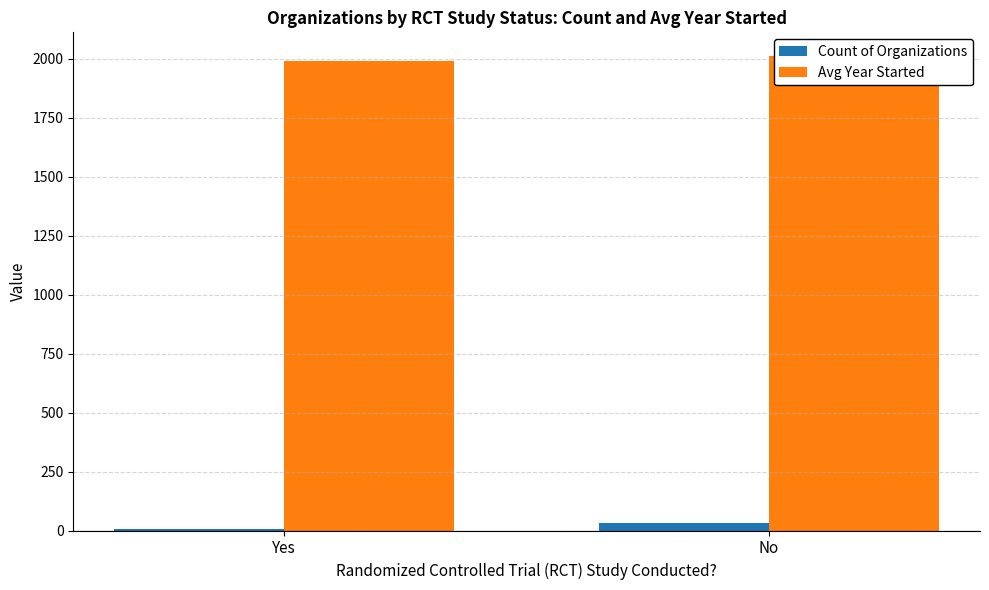

What are all the series names shown in the legend?

Count of Organizations, Avg Year Started